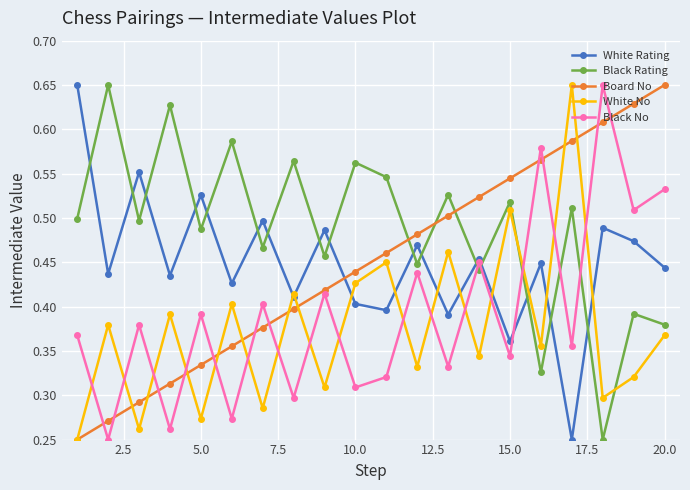

In White Rating, how many points are lower than both neighbors (excluding endpoints)?

8